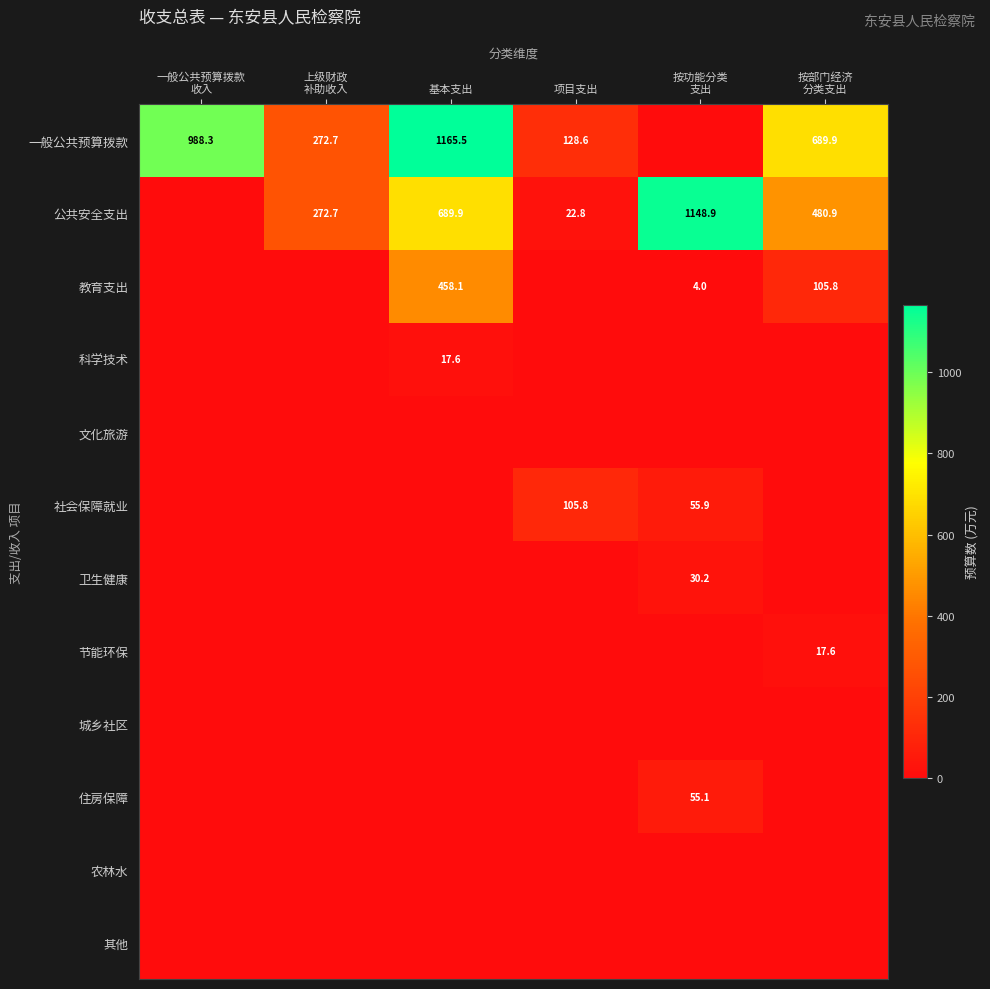

True or false: 科学技术 has a value of 17.6 at 基本支出.

True